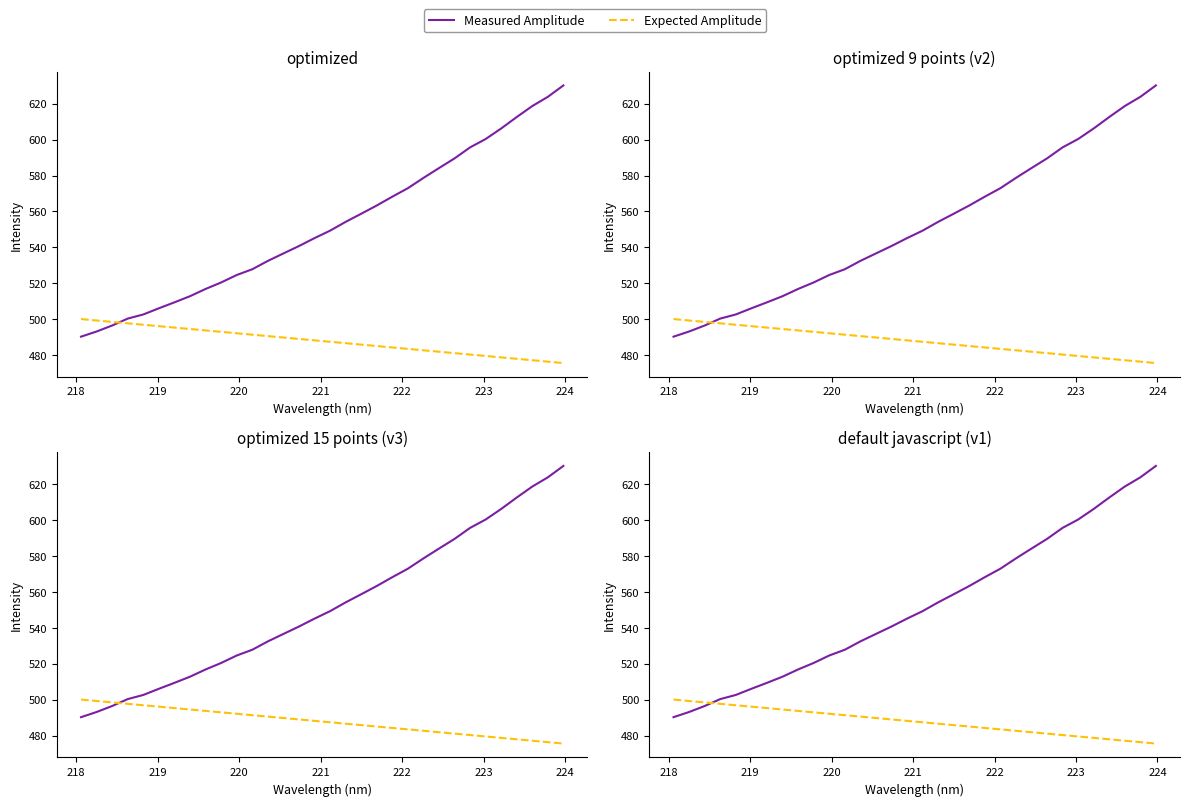

Is it true that Expected Amplitude equals 732.8 at 224?

False